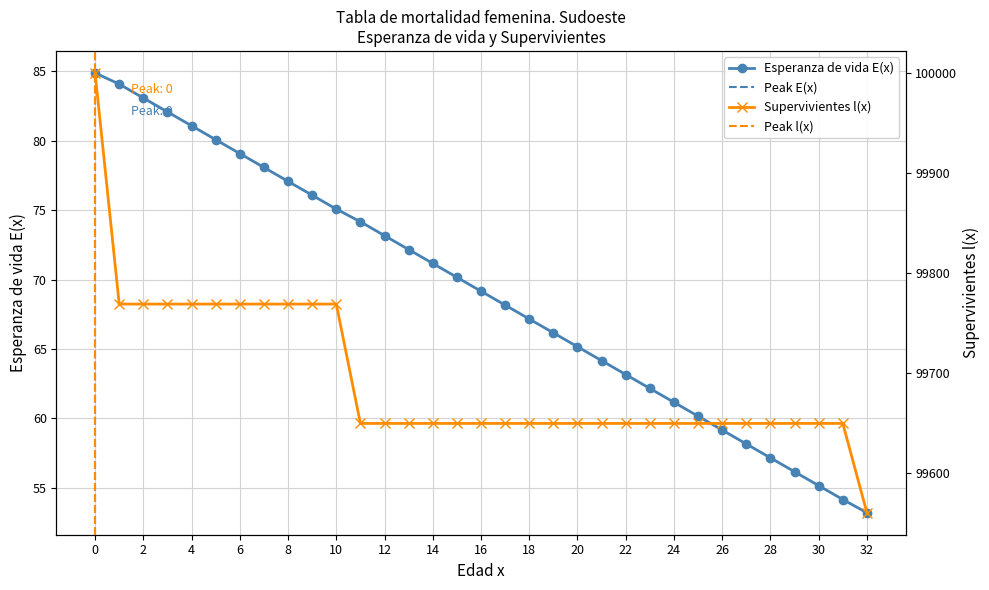

True or false: Supervivientes l(x) has more than 2 points higher than both neighbors.

False